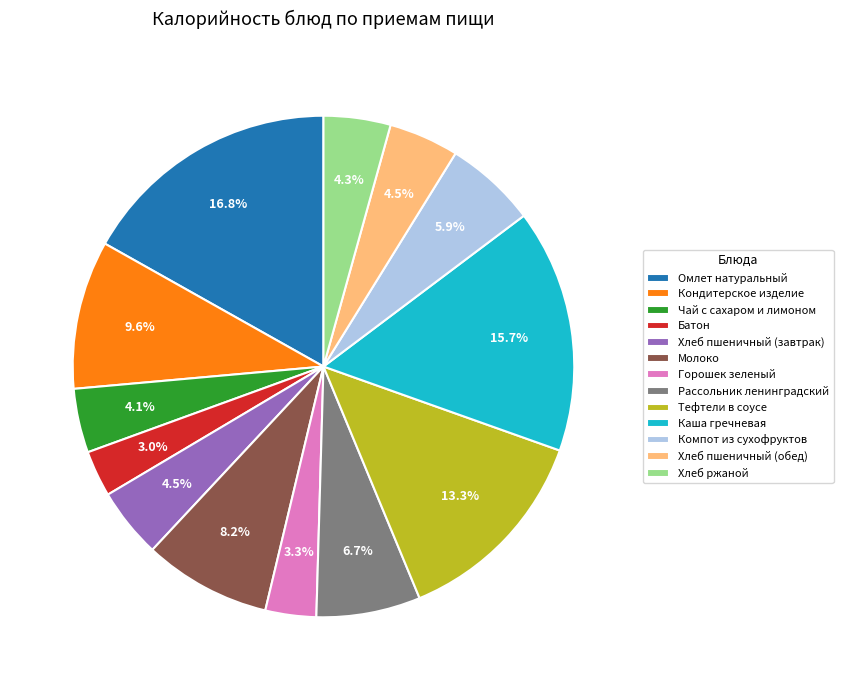

Which slice is the largest?

Омлет натуральный